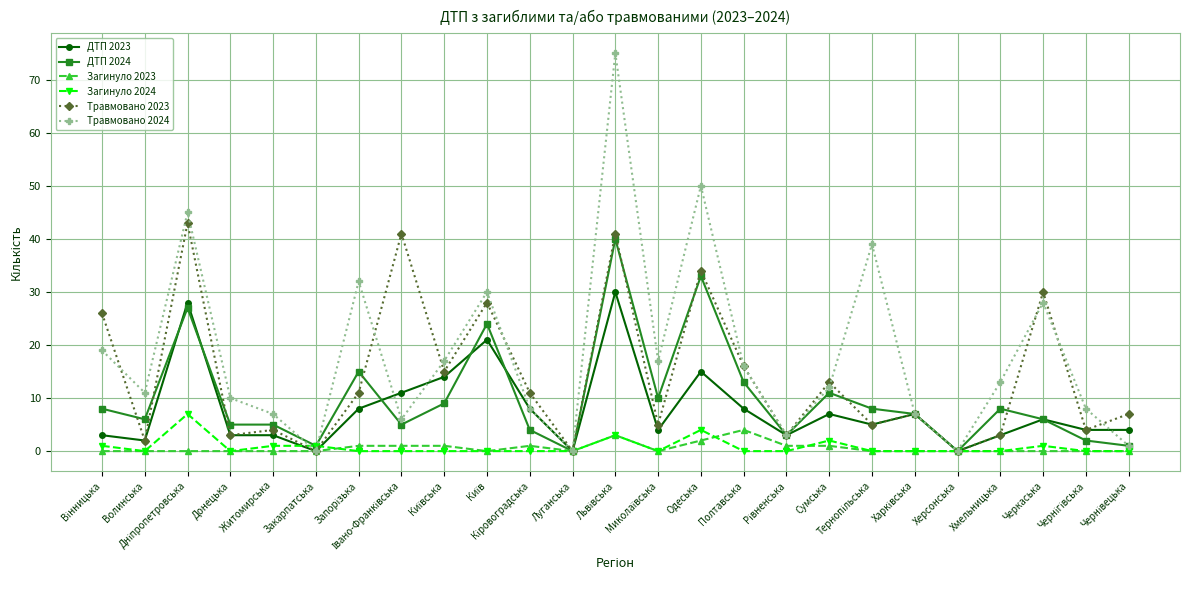

True or false: Травмовано 2024 has more than 1 interior local peaks.

True